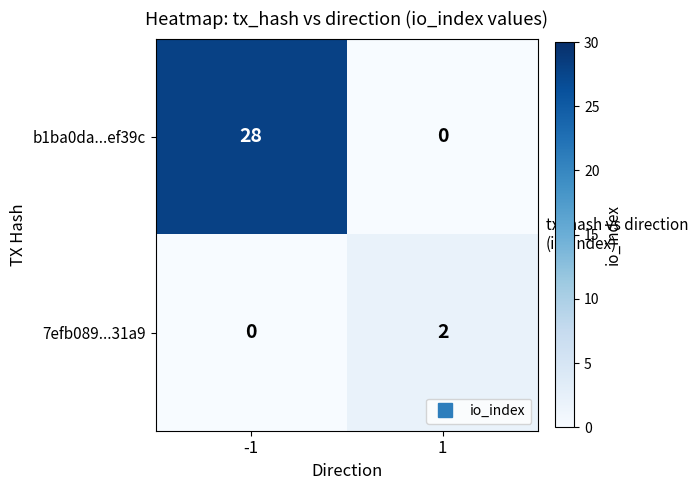

Is it true that b1ba0da...ef39c equals 28 at -1?

True